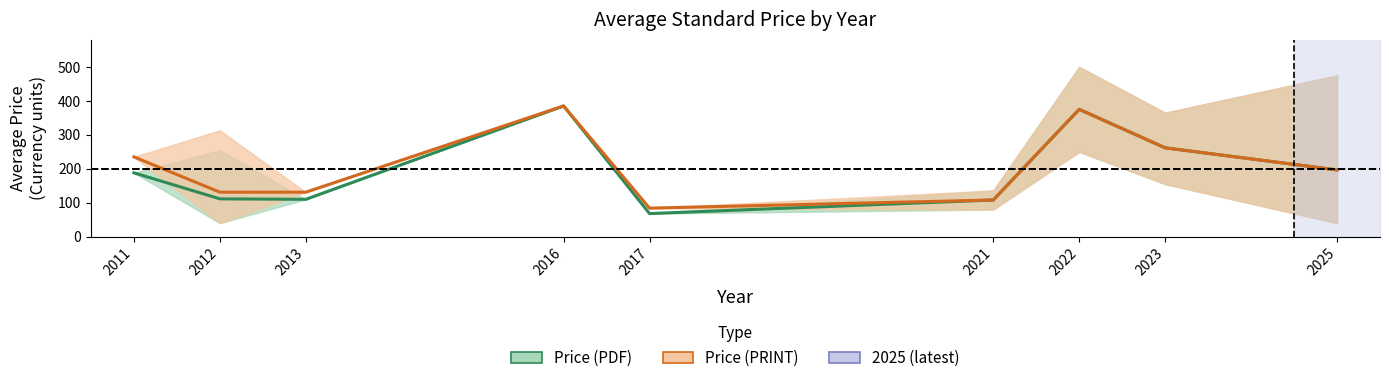

What are all the series names shown in the legend?

Price (PDF), Price (PRINT)